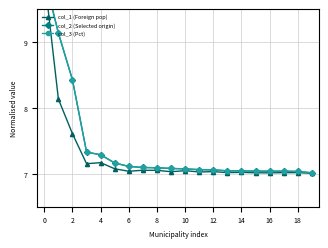

Is the value of col_3 (Pct) at 4 greater than the value of col_2 (Selected origin) at 8?

Yes